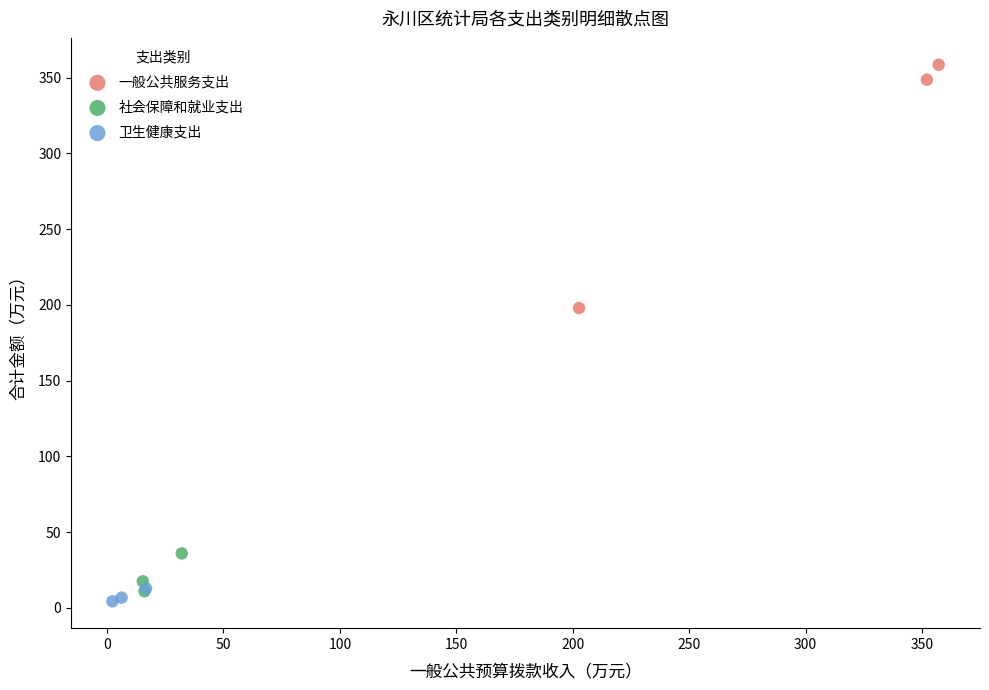

Which series contains the highest Y value?

一般公共服务支出